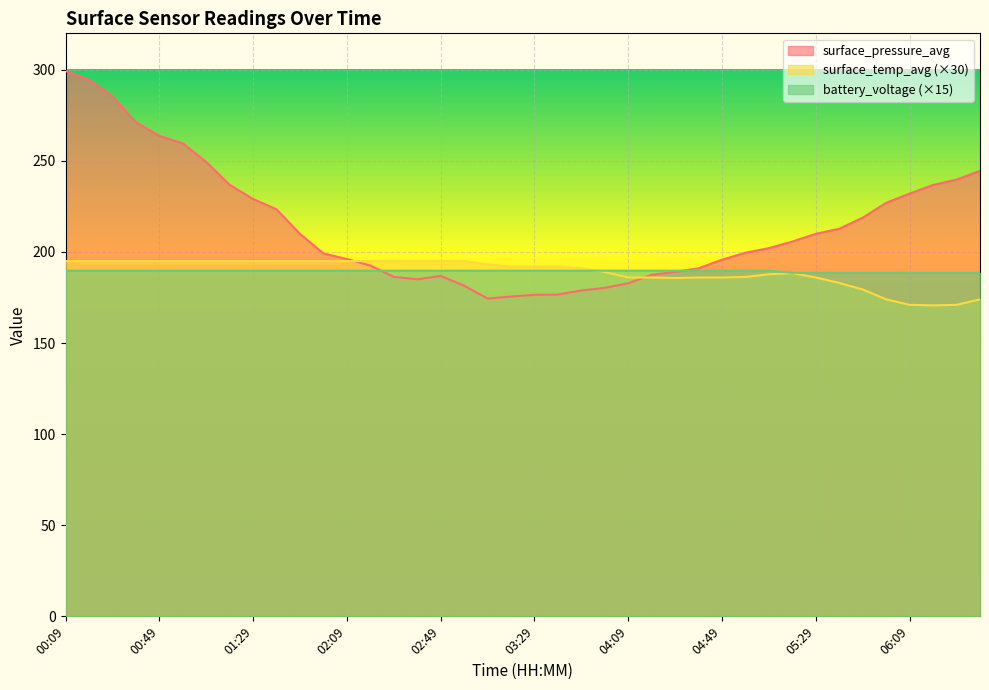

Reading left to right, transcribe all the data shown in this chart.

surface_pressure_avg: 299.3	294.5	285.4	271.2	263.7	259.6	249.4	236.8	229.1	223.4	209.9	199.2	196.1	192.6	186.3	185.0	186.9	181.5	174.4	175.6	176.5	176.6	178.9	180.3	182.8	187.5	189.1	191.0	195.8	199.6	202.1	205.8	210.0	212.8	218.9	227.0	232.0	236.8	239.7	244.6
surface_temp_avg: 195.0	195.0	195.0	195.0	195.0	195.0	195.0	195.0	195.0	195.0	195.0	195.0	195.0	195.0	195.0	195.0	195.0	195.0	193.2	192.0	192.0	192.0	191.1	189.0	186.0	186.0	185.7	186.0	186.0	186.3	187.8	188.4	186.0	183.0	179.4	174.0	171.0	170.7	171.0	174.0
battery_voltage: 189.8	189.8	189.8	189.8	189.8	189.8	189.8	189.8	189.8	189.8	189.8	189.8	189.8	189.8	189.8	189.8	189.8	189.8	189.8	189.8	189.8	189.8	189.8	189.8	189.8	189.8	189.8	189.8	189.8	189.8	189.8	188.6	188.6	188.6	188.6	188.6	188.6	188.6	188.6	188.6